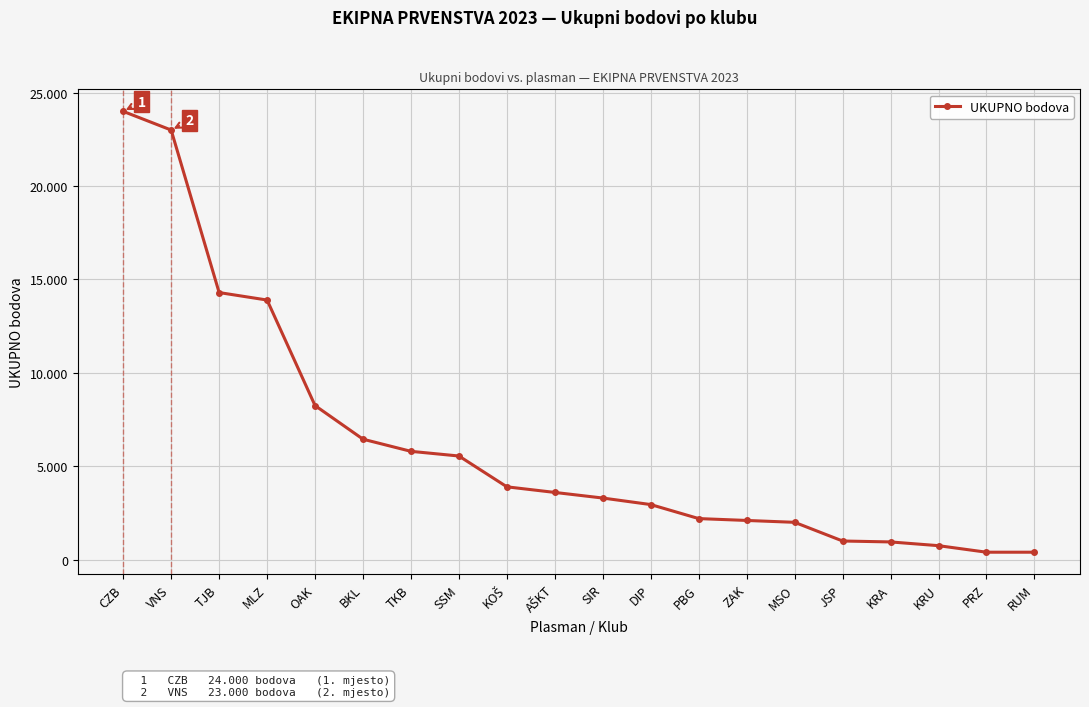

What is the difference between the maximum and minimum values?

23600